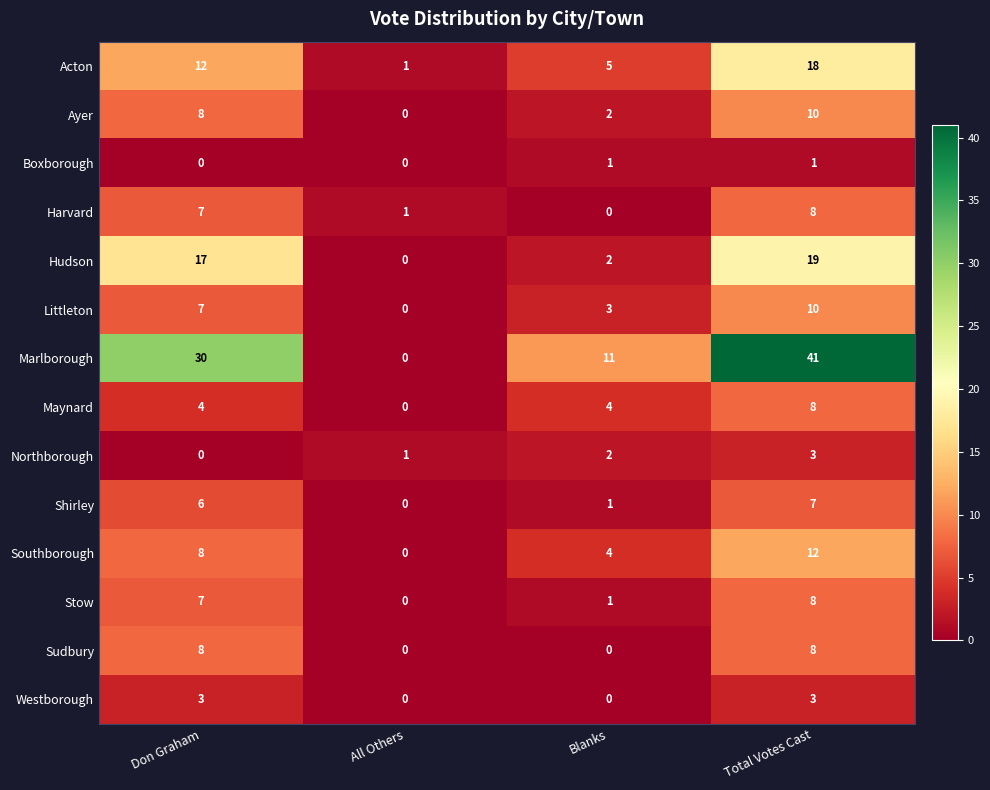

What is the average value of the Maynard series?

4